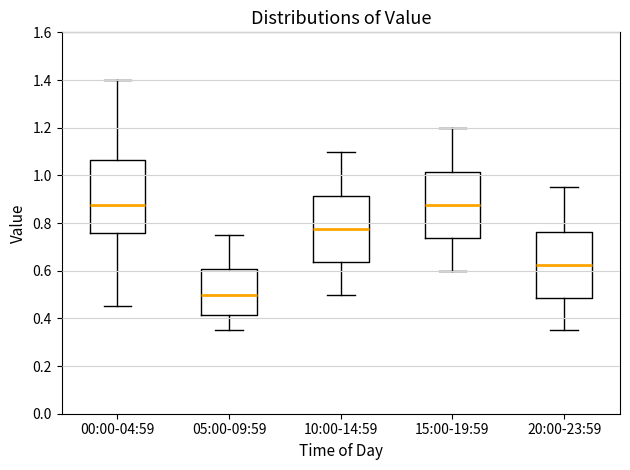

Where does the upper whisker of the box for 05:00-09:59 end on the y-axis? The values are not printed on the chart, so give them approximately, as read against the axis.

0.76